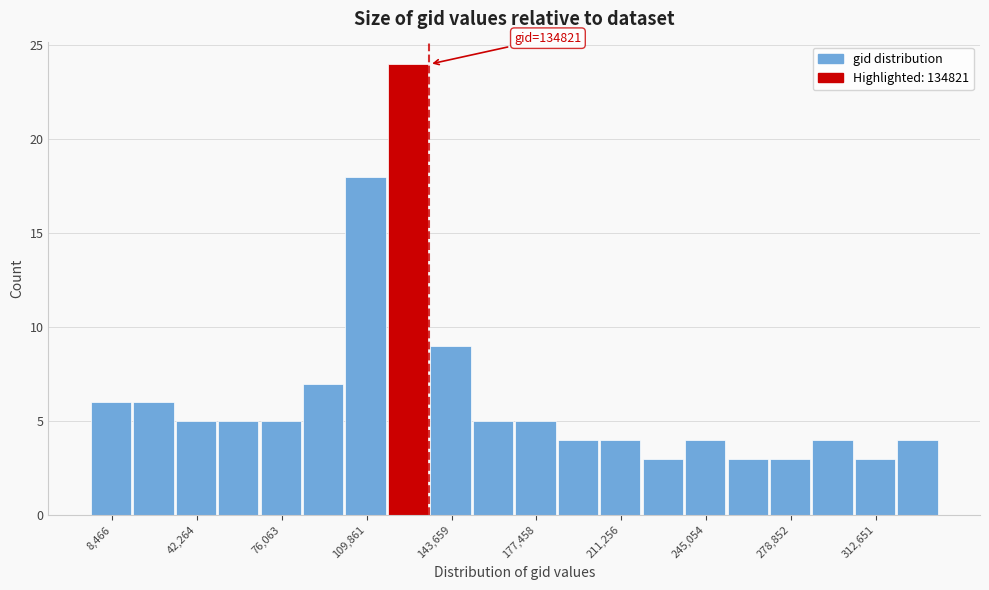

Around what value on the x-axis is the tallest bar? Give the approximate position of its centre, as read against the axis.

125000